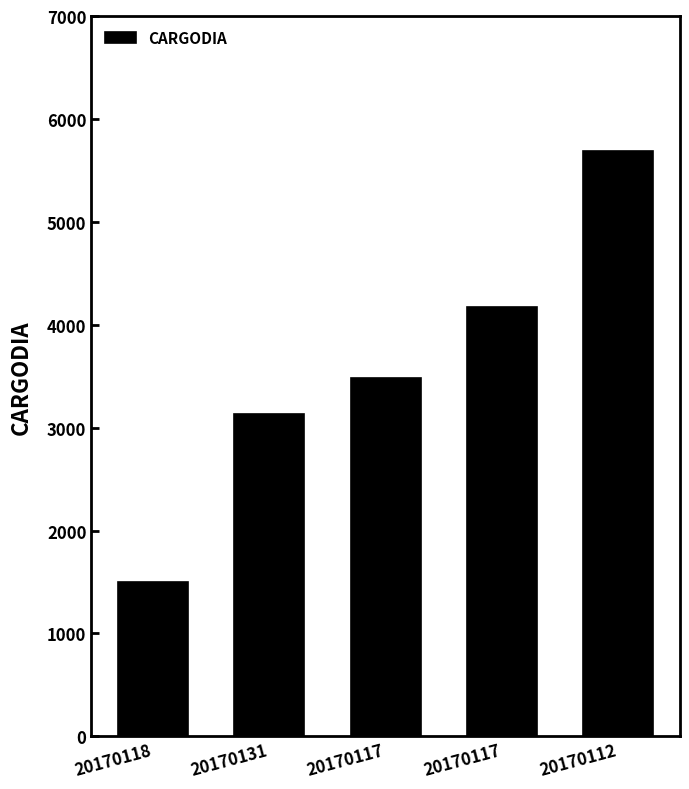

How many bars are there in total?

5